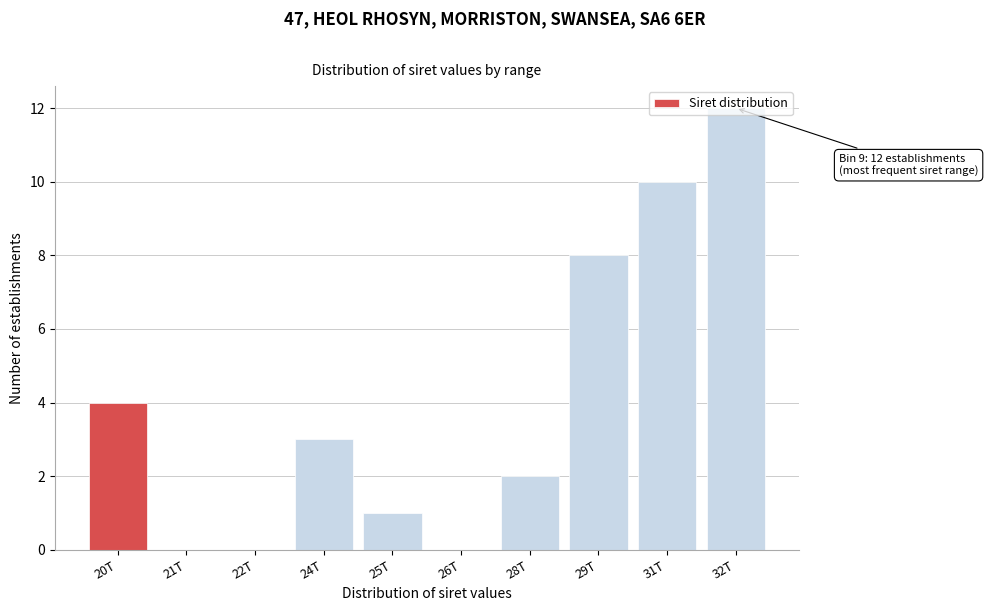

Is it true that the value at 26T is 0?

True